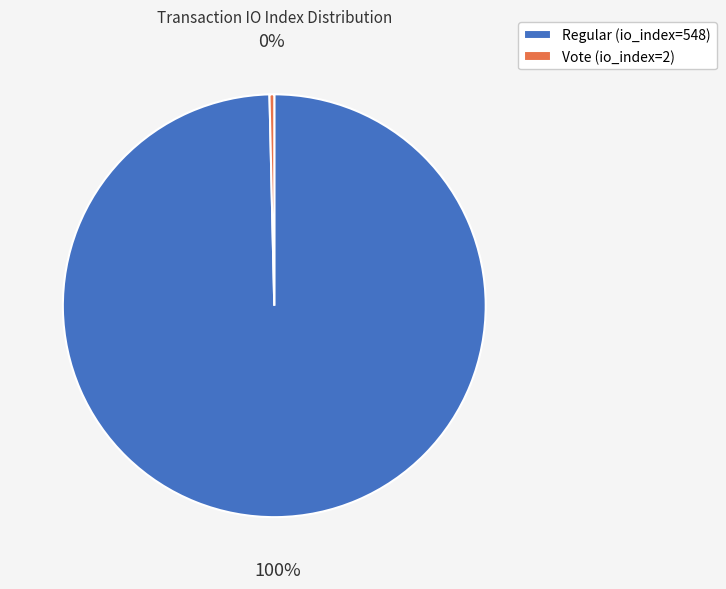

How many segments does this pie chart have?

2